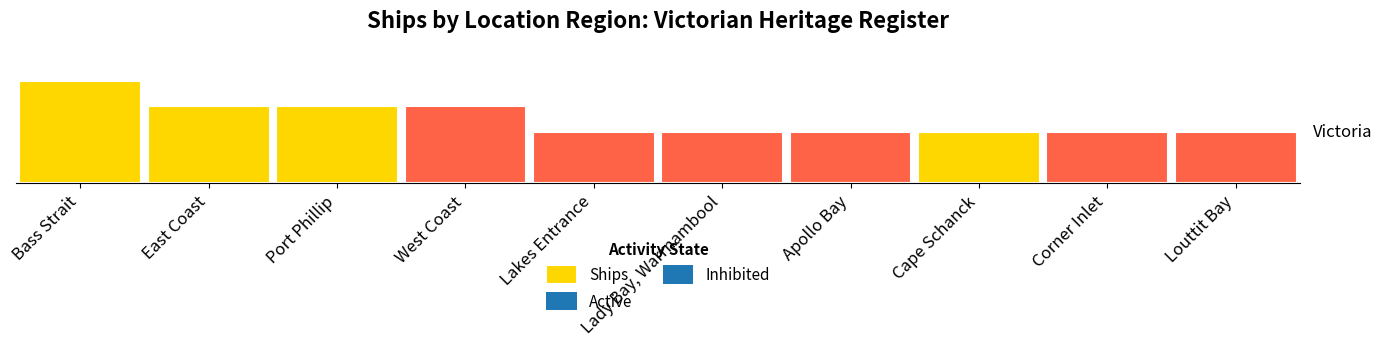

Are the bars horizontal?

No